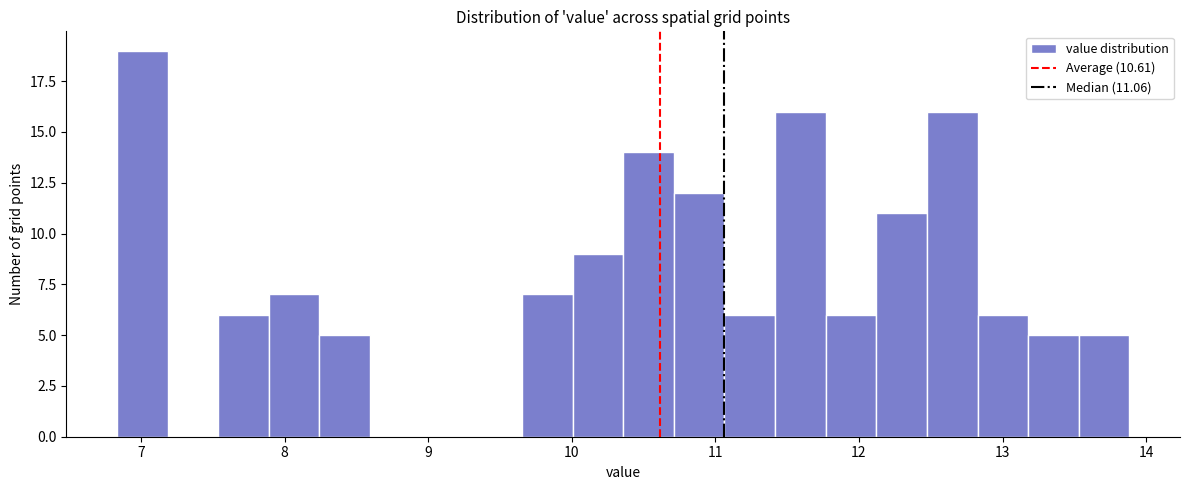

Around what value on the x-axis is the tallest bar? Give the approximate position of its centre, as read against the axis.

7.0